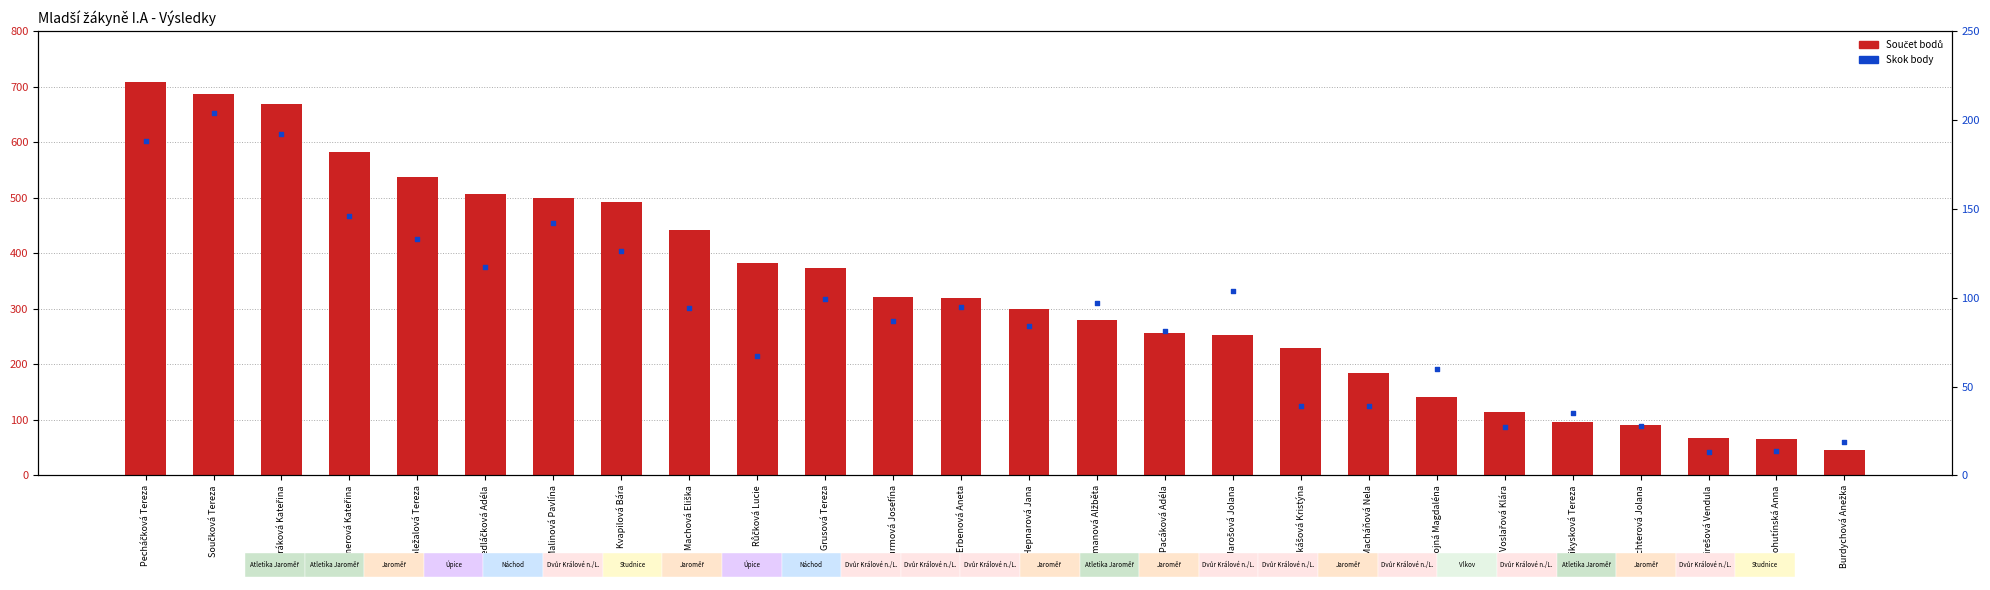

What are all the series names shown in the legend?

Součet bodů, Skok body